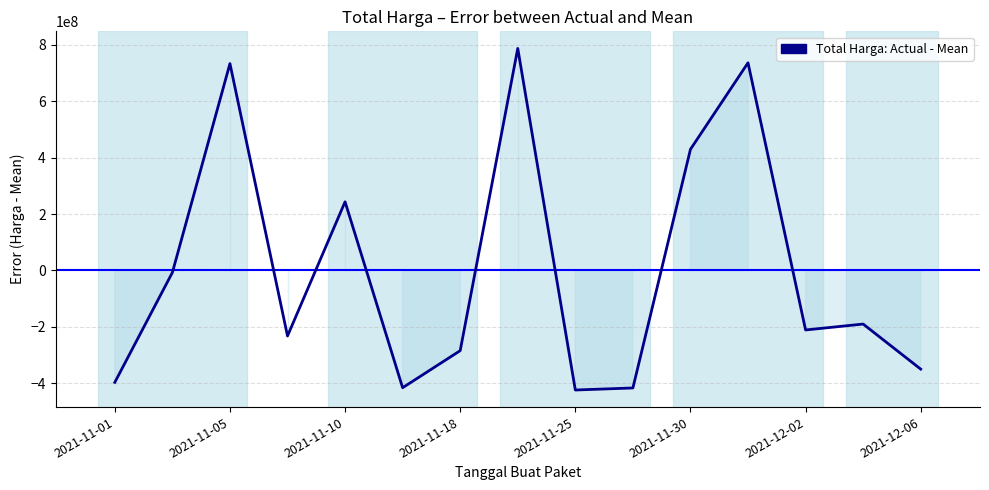

What is the difference between the maximum and minimum values?

1211768200.0